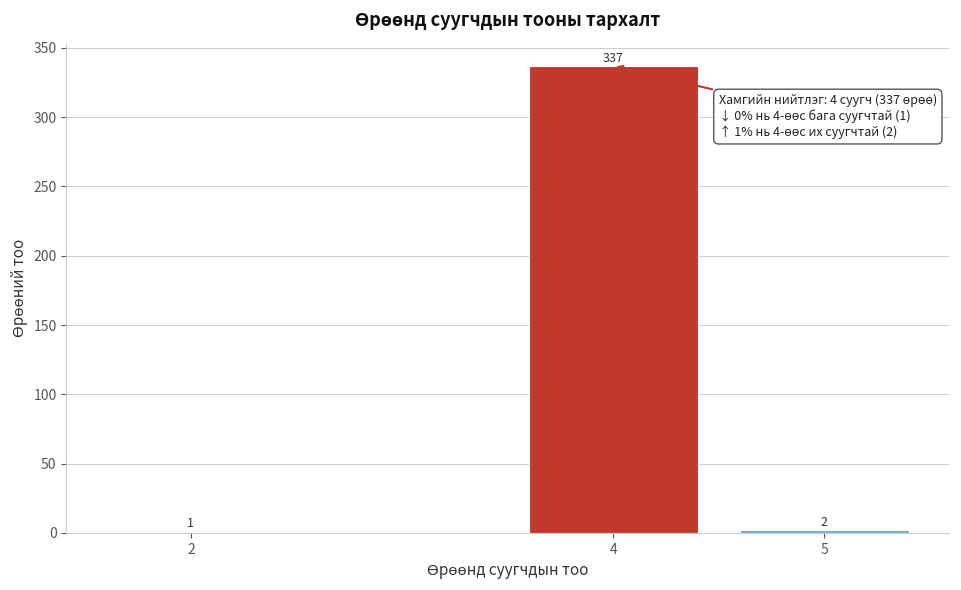

Reading left to right, extract all data points from this chart.

2=1	4=337	5=2